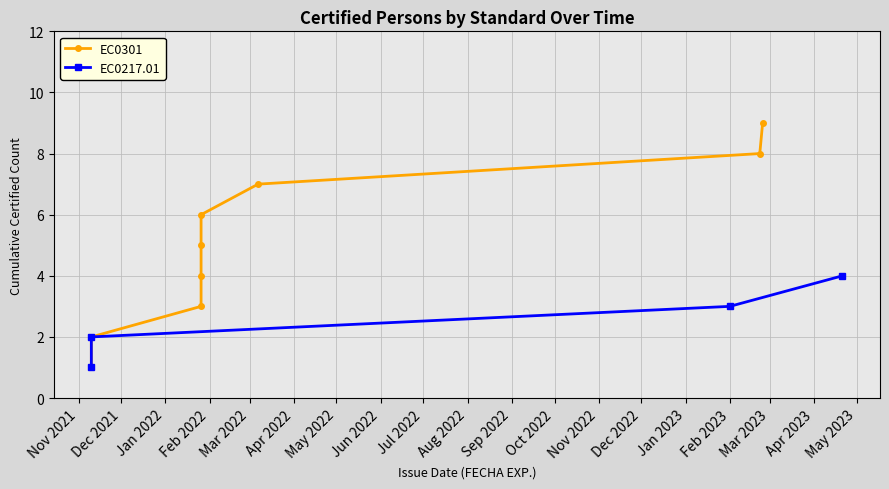

True or false: there are more than 2 points higher than both neighbors.

False